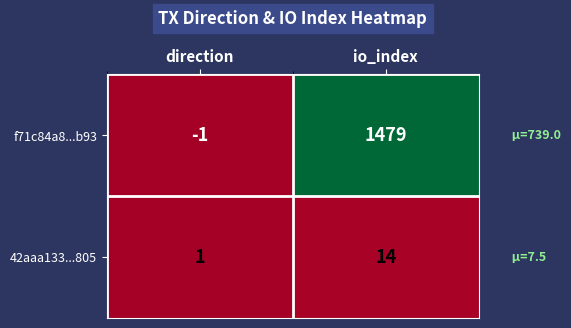

How many series are shown in this chart?

2